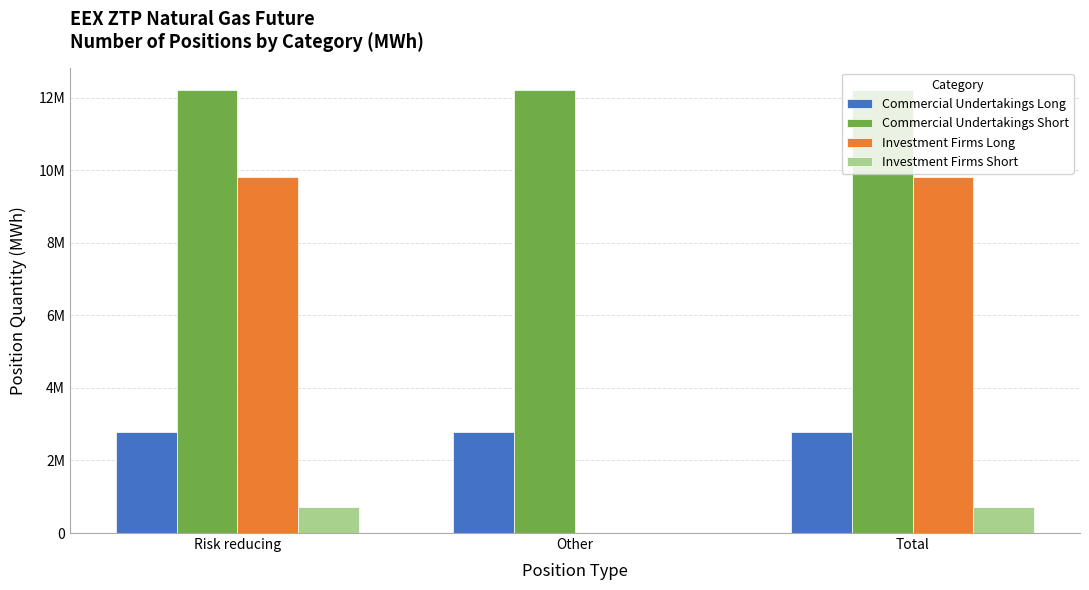

What is the sum of all Commercial Undertakings Short values?

36651900